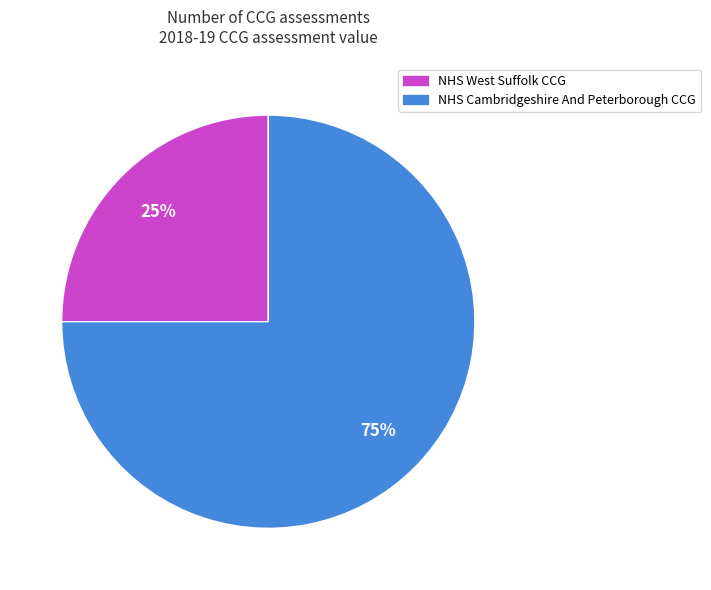

What is the majority slice?

NHS Cambridgeshire And Peterborough CCG